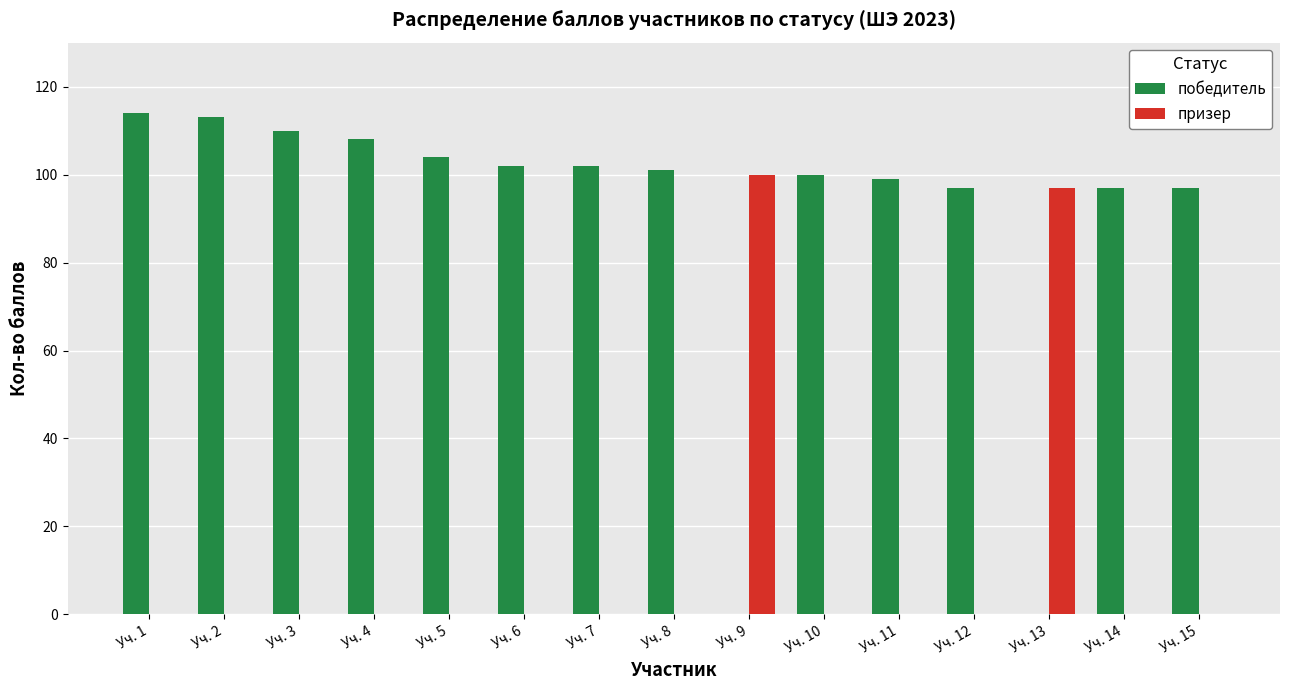

Count the number of categories in the chart.

15